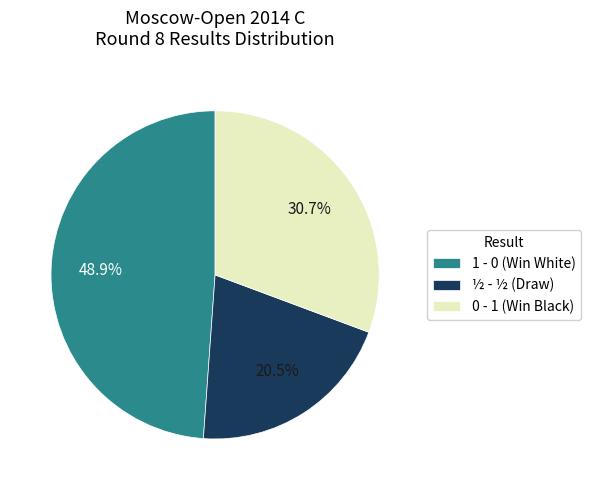

Is there a majority slice in this chart?

No